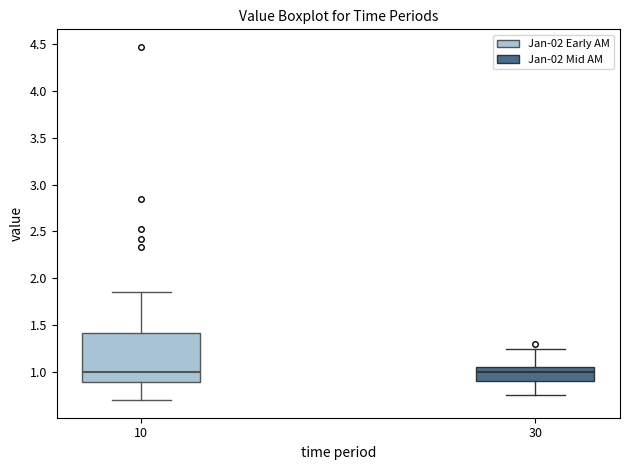

Reading left to right, transcribe this box plot: for each box, give where its median line is, the range the box spans, and where its two whiskers end, as read against the y-axis. The values are not printed on the chart, so give them approximately, as read against the axis.

10: median 1.00, box 0.90 to 1.40, whiskers 0.70 to 1.85
30: median 1.00, box 0.90 to 1.05, whiskers 0.75 to 1.25